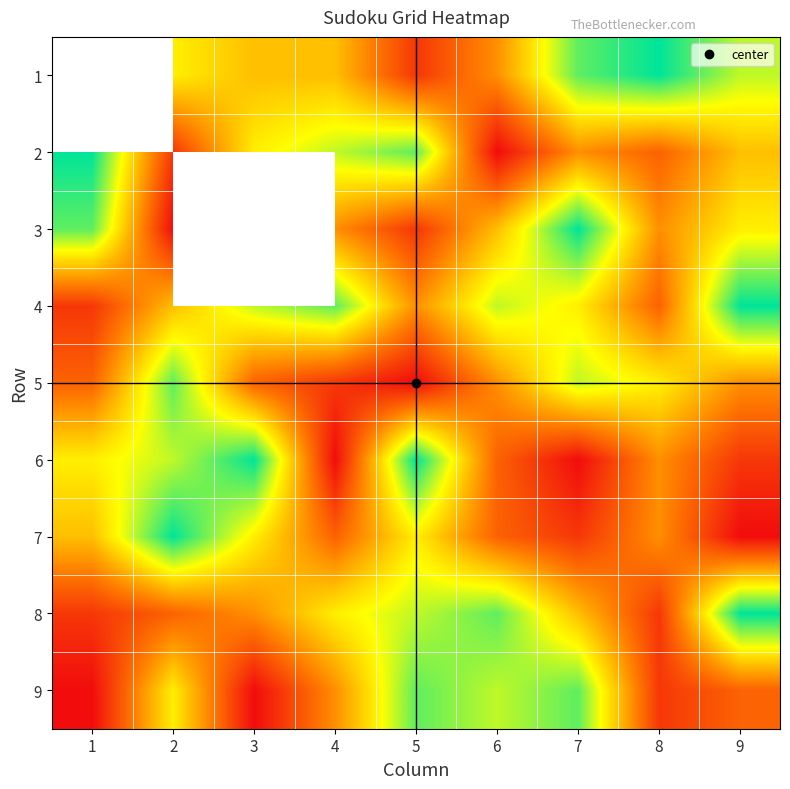

True or false: 8 has a value of 9.0 at 9.

True